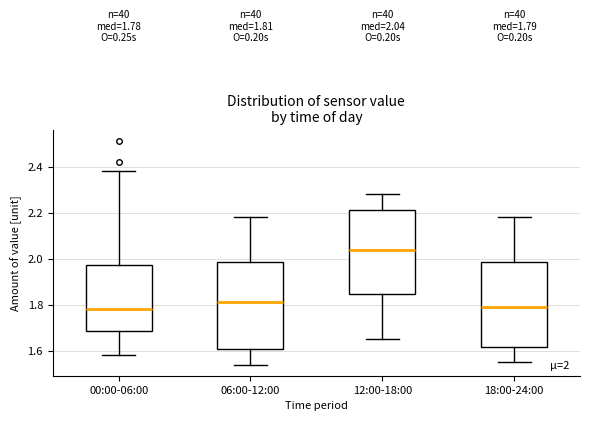

Which box's median line is the highest?

12:00-18:00